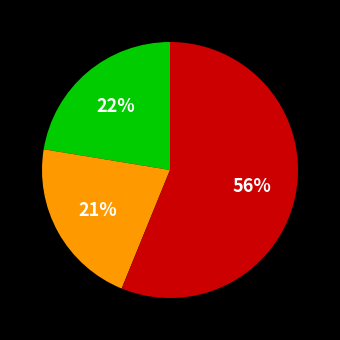

Count the number of slices in the pie.

3